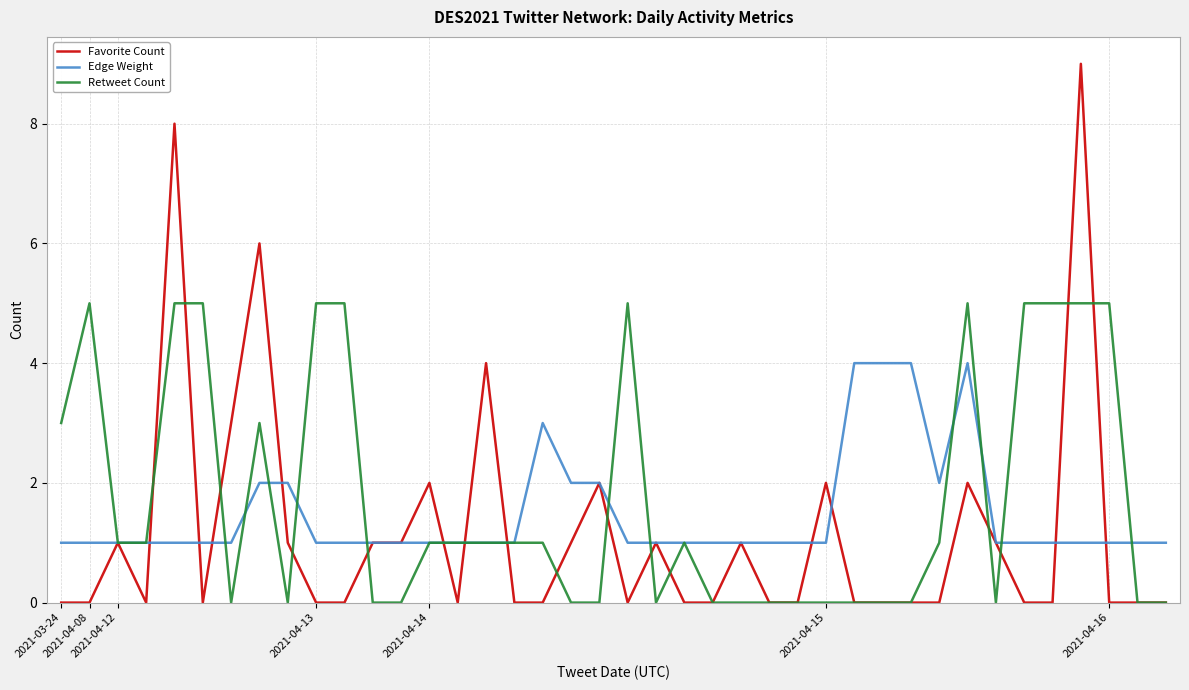

Which series ends up on top after the final intersection of Favorite Count and Edge Weight?

Edge Weight